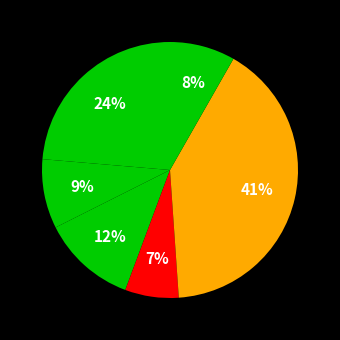

How many slices are in this pie chart?

6